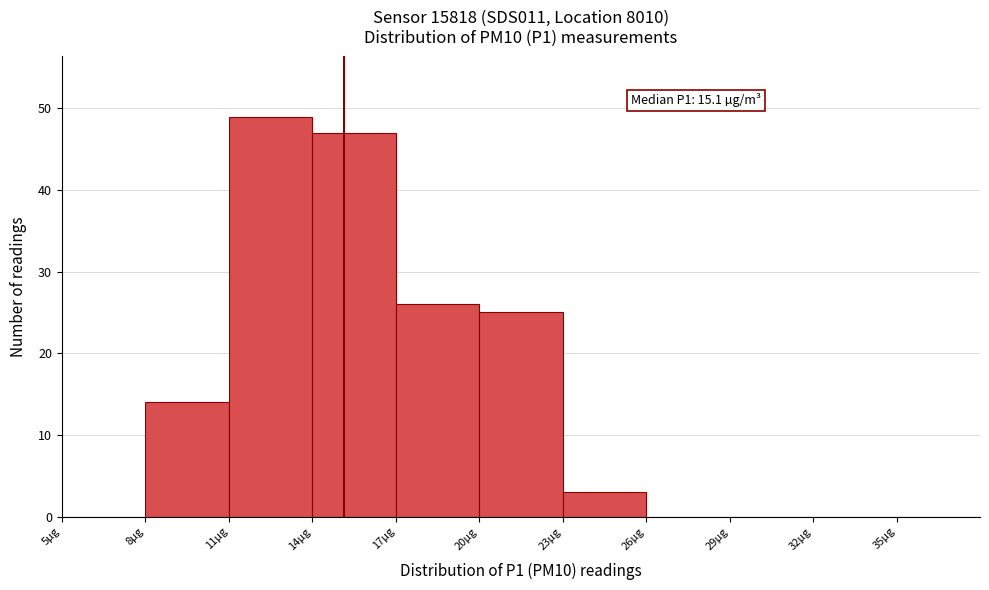

Which range on the x-axis has the tallest bar?

11 to 14